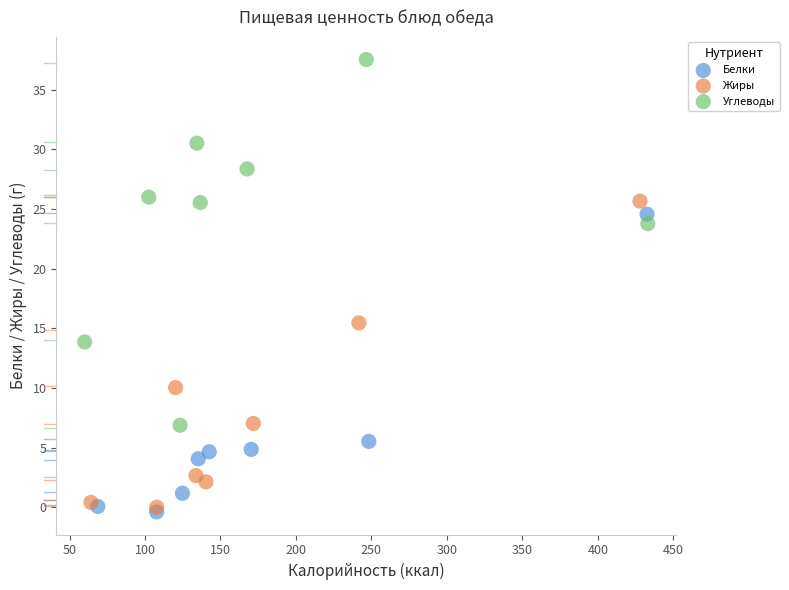

Which series contains the highest Y value?

Углеводы